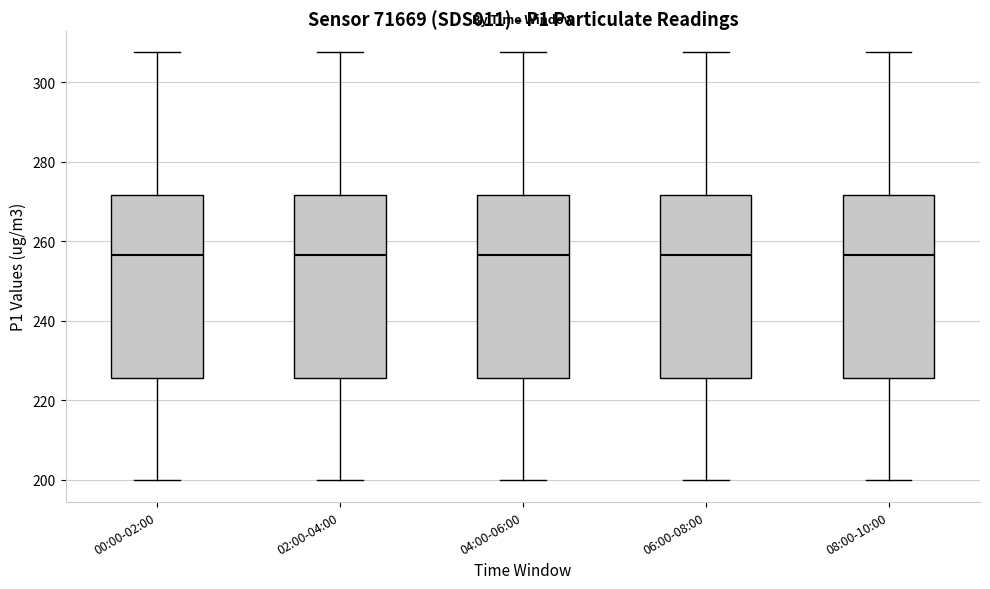

Reading left to right, read every box against the y-axis: the position of its median line, the range the box covers, and the ends of its whiskers. The values are not printed on the chart, so give them approximately, as read against the axis.

00:00-02:00: median 256, box 226 to 272, whiskers 200 to 308
02:00-04:00: median 256, box 226 to 272, whiskers 200 to 308
04:00-06:00: median 256, box 226 to 272, whiskers 200 to 308
06:00-08:00: median 256, box 226 to 272, whiskers 200 to 308
08:00-10:00: median 256, box 226 to 272, whiskers 200 to 308